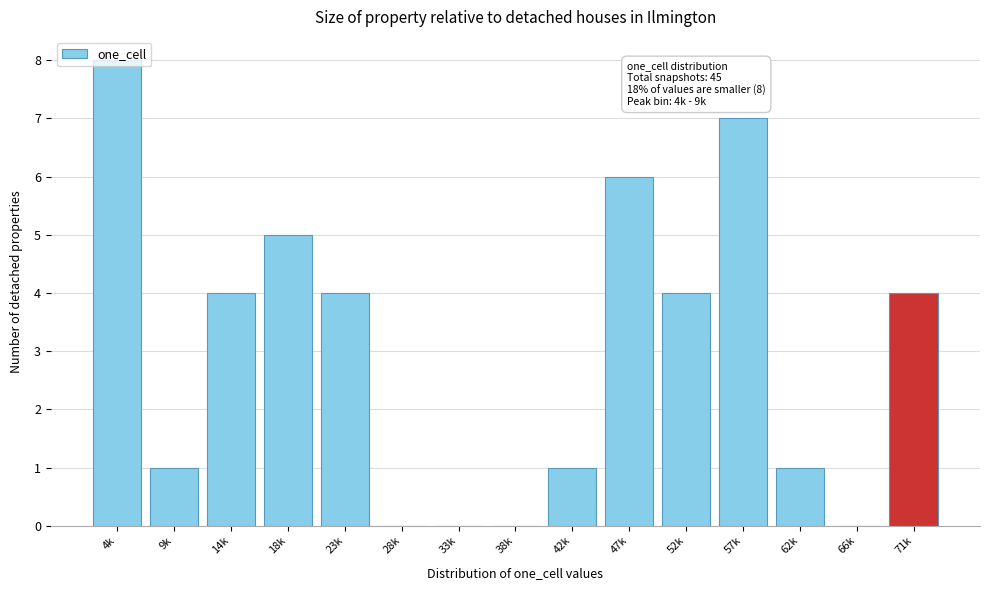

True or false: the data shows 0 at 66k.

True